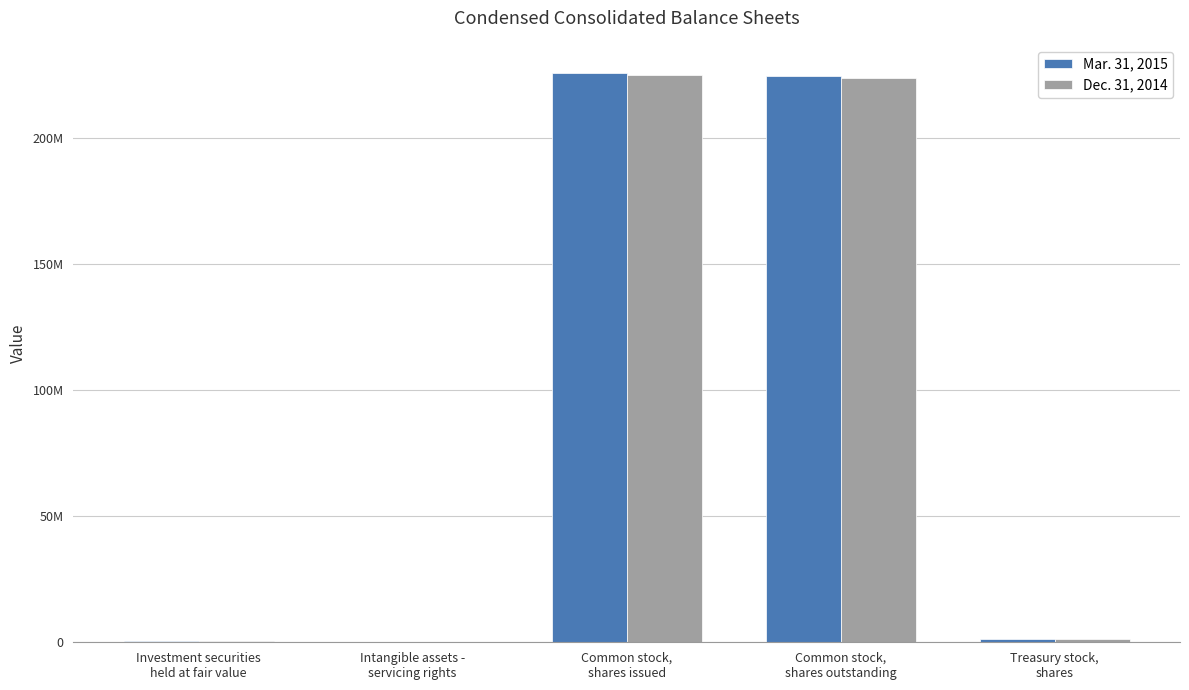

What are all the series names shown in the legend?

Mar. 31, 2015, Dec. 31, 2014